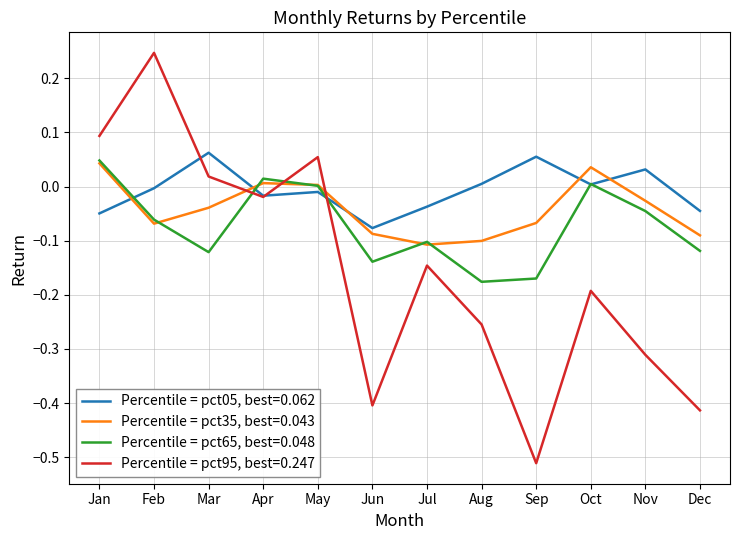

After their last crossing, which series has the higher values: Percentile = pct05, best=0.062 or Percentile = pct35, best=0.043?

Percentile = pct05, best=0.062